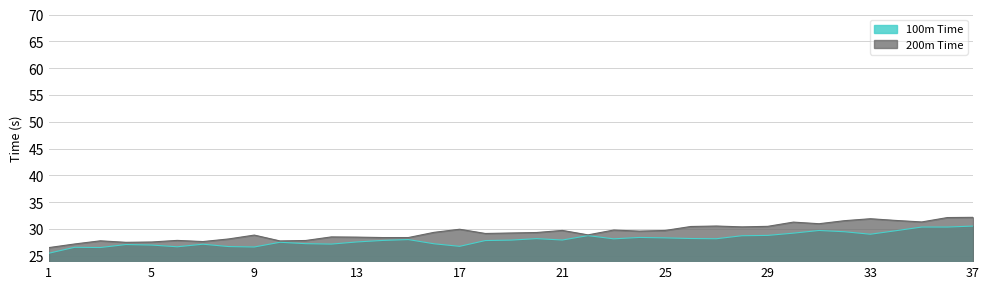

At how many categories does at least one series exceed 29?

21